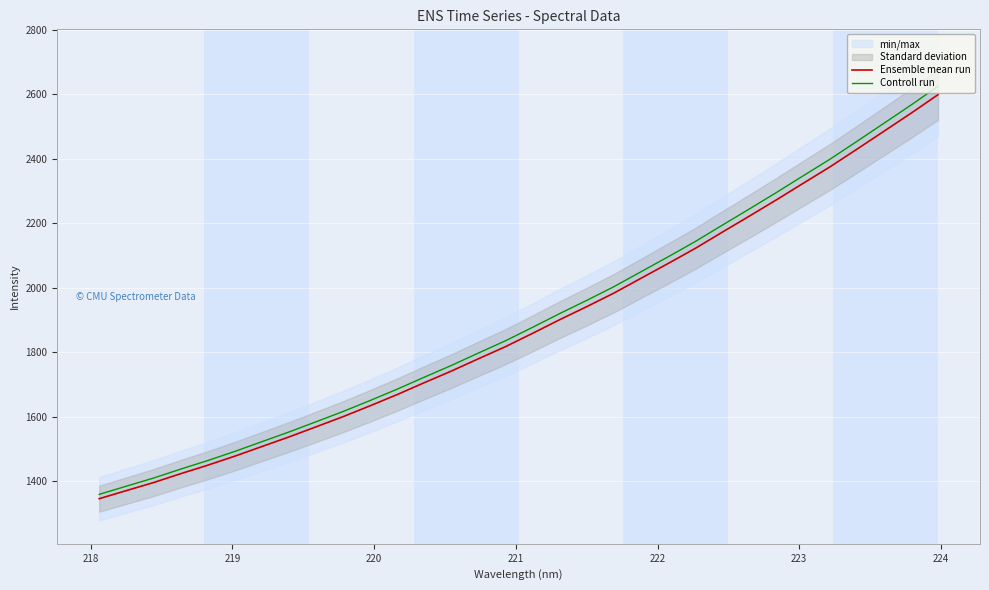

What is the value of the Ensemble mean run point at the 25th from the left?

2221.5